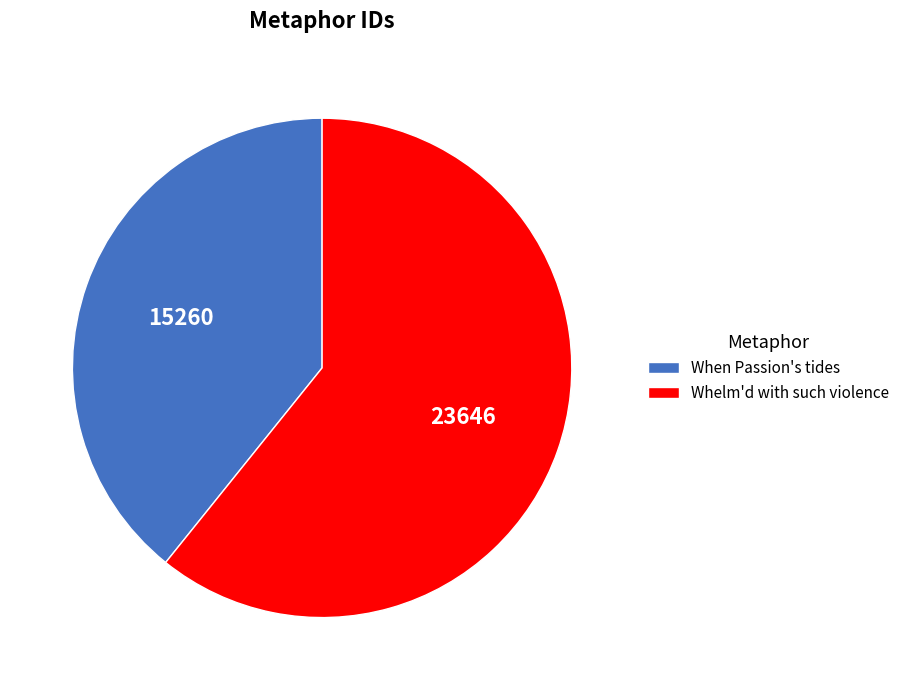

Is it true that When Passion's tides is 32% of the pie?

False